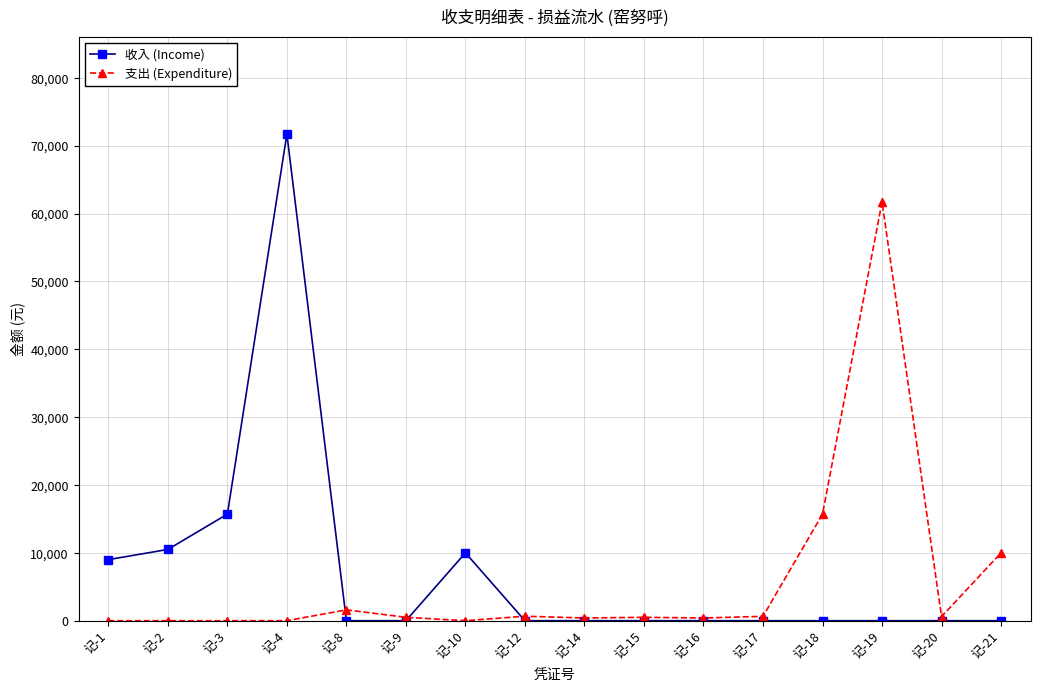

At which category does the chart reach its peak across all series?

记-4